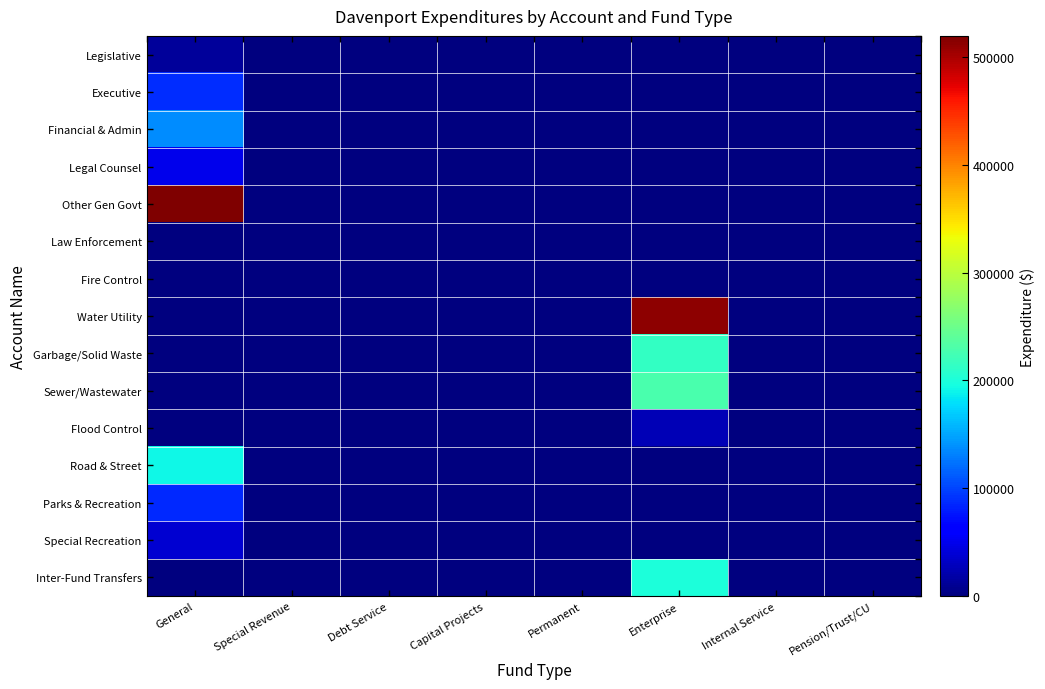

Which has a higher value, Pension/Trust/CU or General?

General